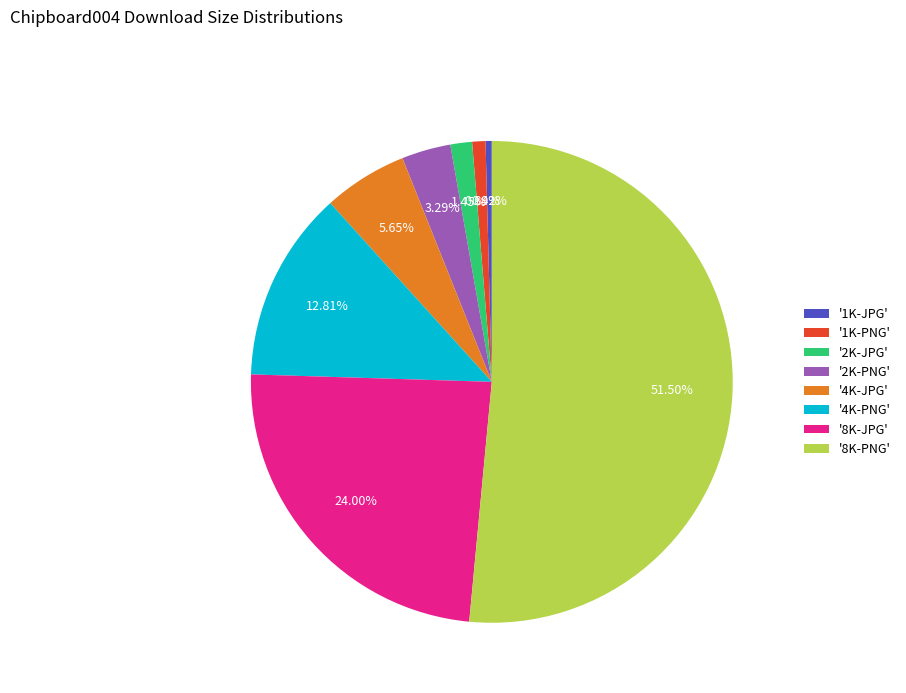

Combined, do '1K-PNG' and '8K-JPG' account for over 50%?

No